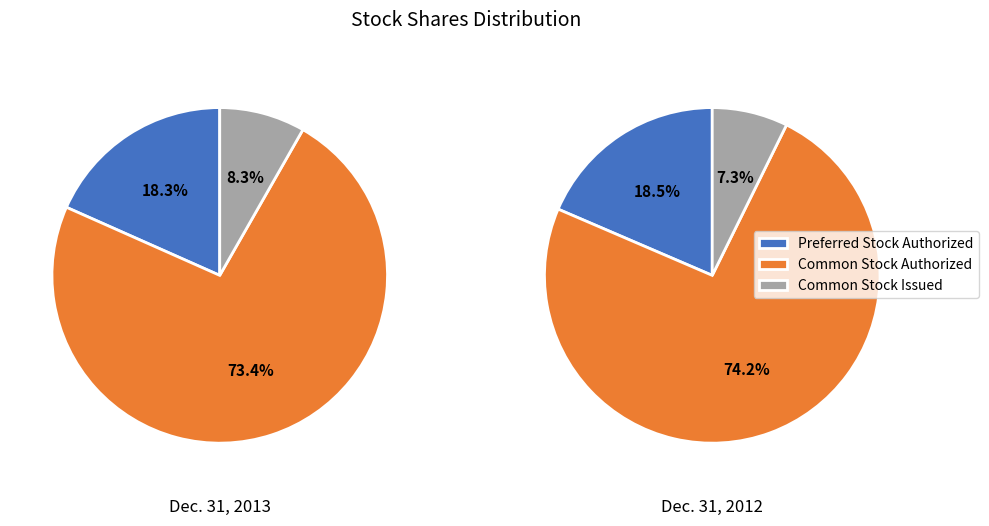

How much of the chart is everything except Preferred Stock Authorized?

81.7%